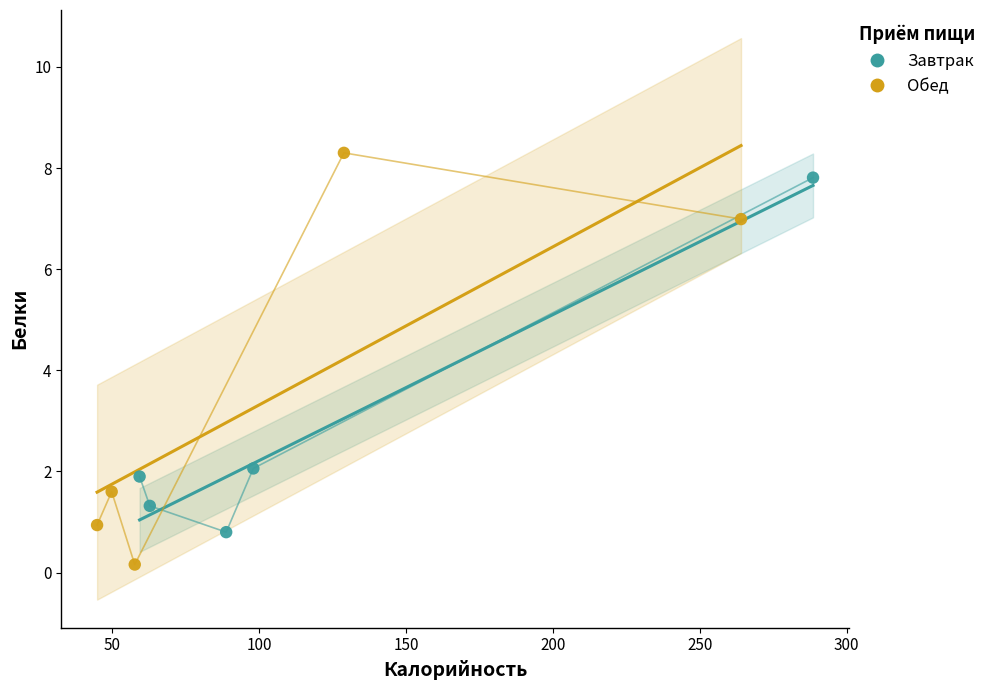

Which series contains the lowest Y value?

Обед